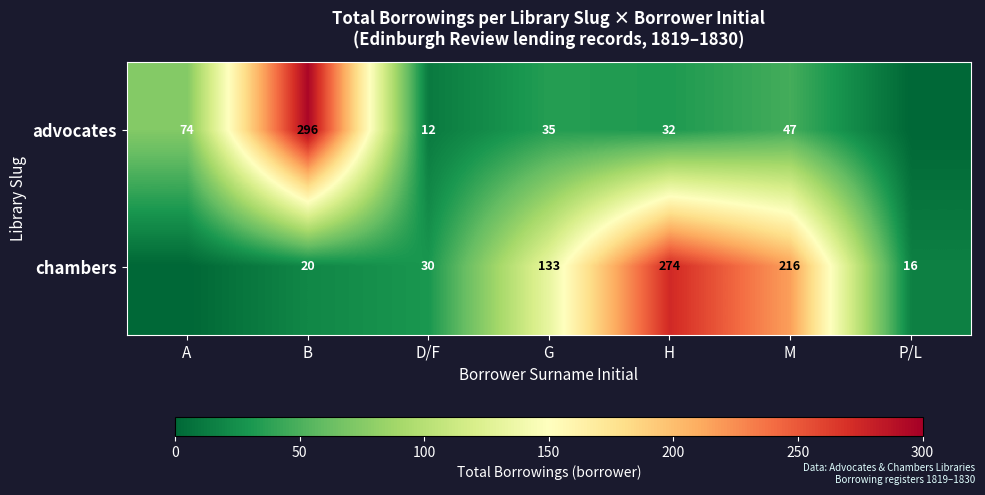

Rank the series at G from highest to lowest value.

chambers, advocates